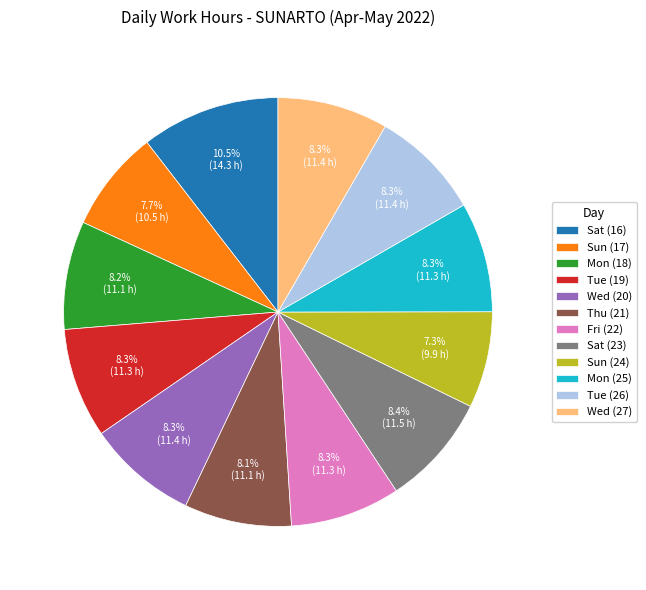

To the nearest percent, what percentage of the pie is Sun (24)?

7%